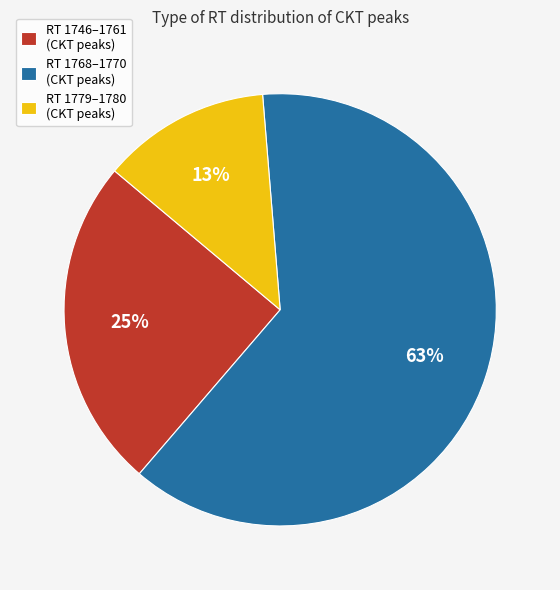

What is the largest slice in the pie chart?

RT 1768–1770 (CKT peaks)